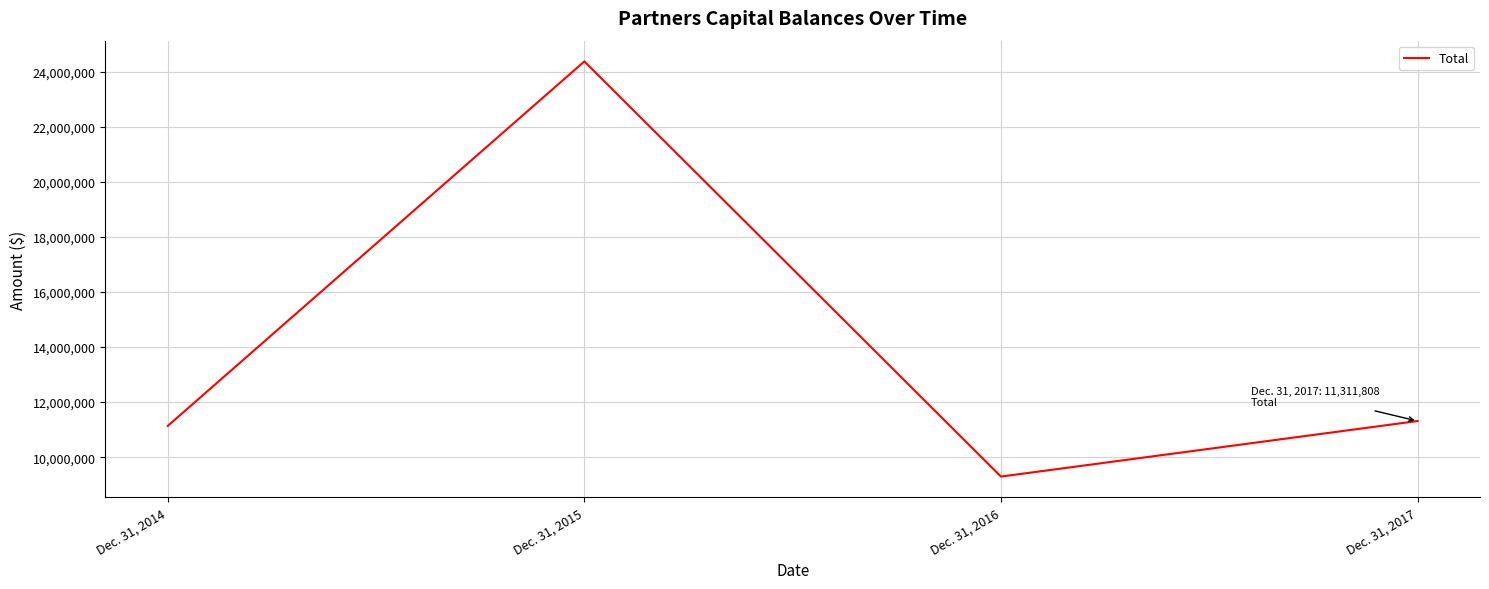

Reading left to right, transcribe all the data shown in this chart.

11135993	24374577	9294113	11311808